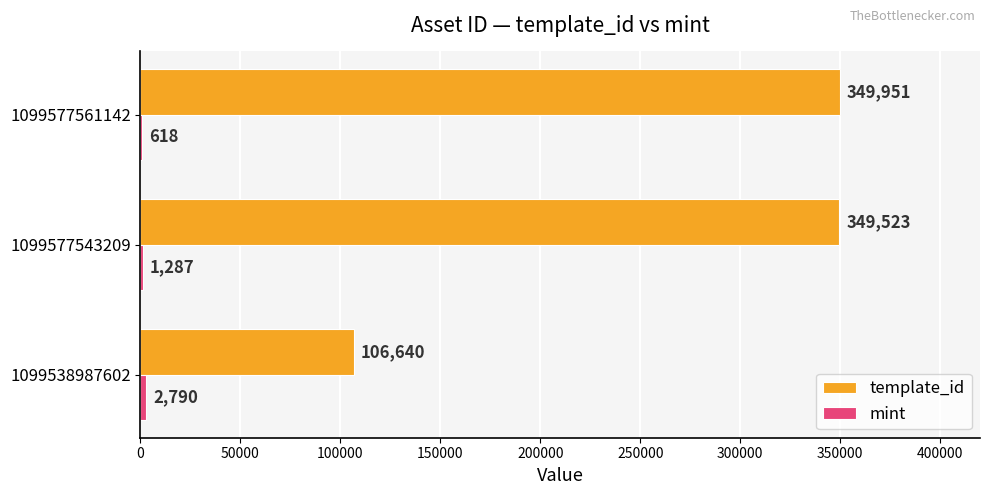

At which category is the sum across all series the highest?

1099577543209